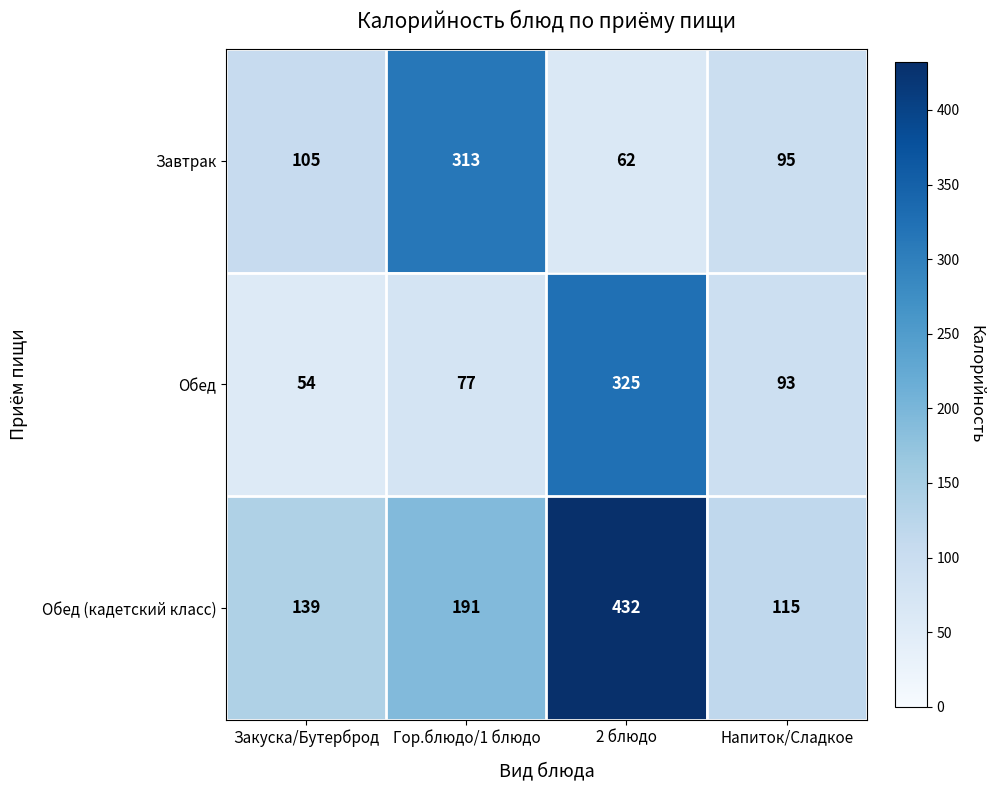

Reading right to left, list all the values displayed in this chart.

Завтрак: Напиток/Сладкое=95	2 блюдо=62	Гор.блюдо/1 блюдо=313	Закуска/Бутерброд=105
Обед: Напиток/Сладкое=93	2 блюдо=325	Гор.блюдо/1 блюдо=77	Закуска/Бутерброд=54
Обед (кадетский класс): Напиток/Сладкое=115	2 блюдо=432	Гор.блюдо/1 блюдо=191	Закуска/Бутерброд=139